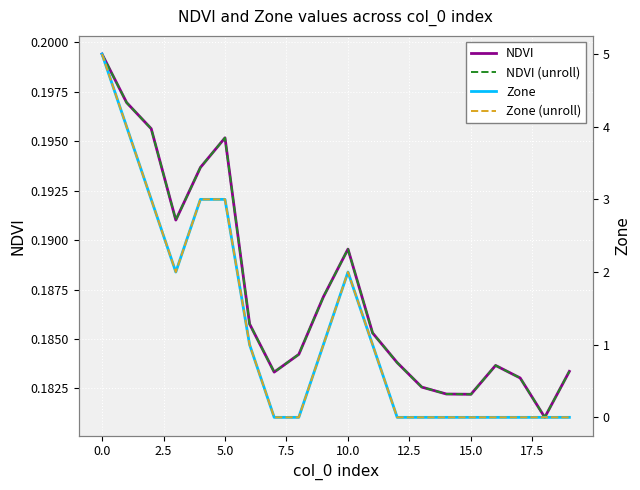

True or false: NDVI and NDVI (unroll) cross at least once.

False